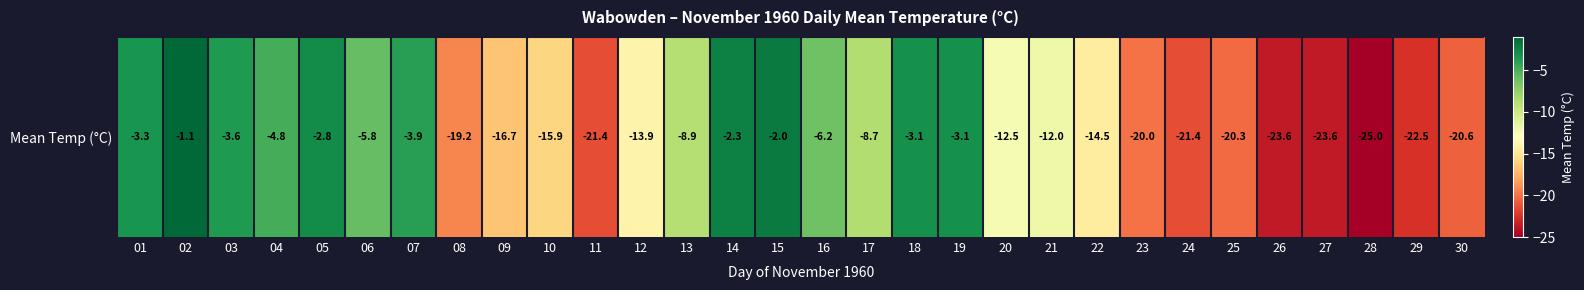

What is the difference between the values at 24 and 01?

18.1